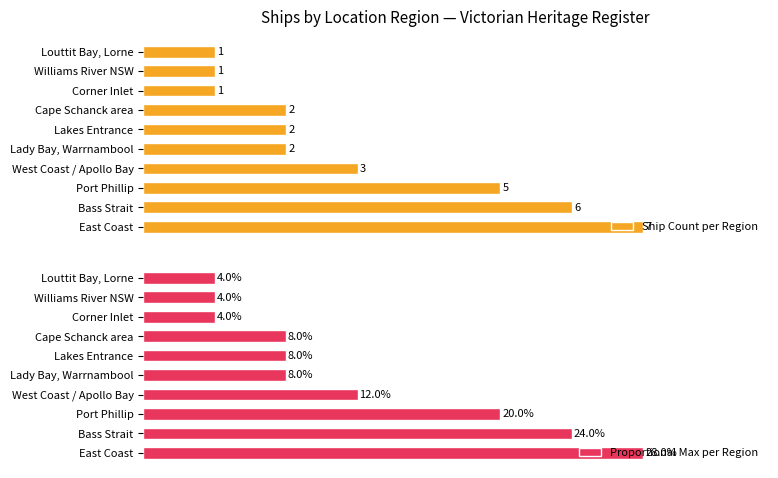

How many groups of bars are there?

10